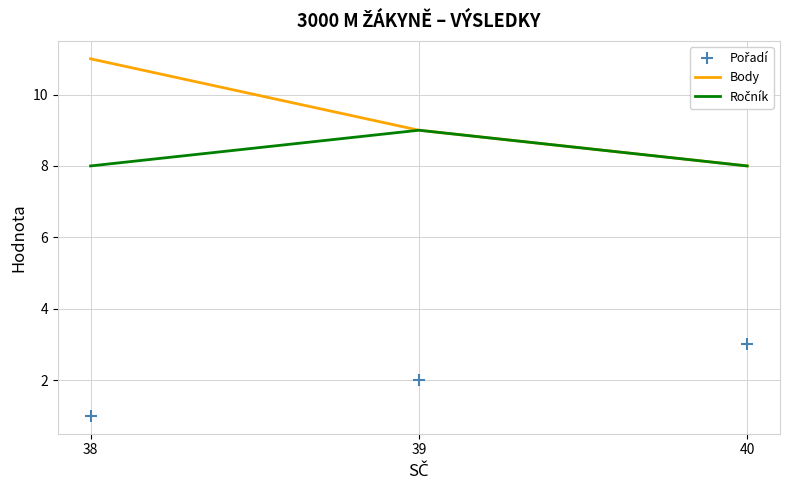

Which series has the widest spread of values?

Body